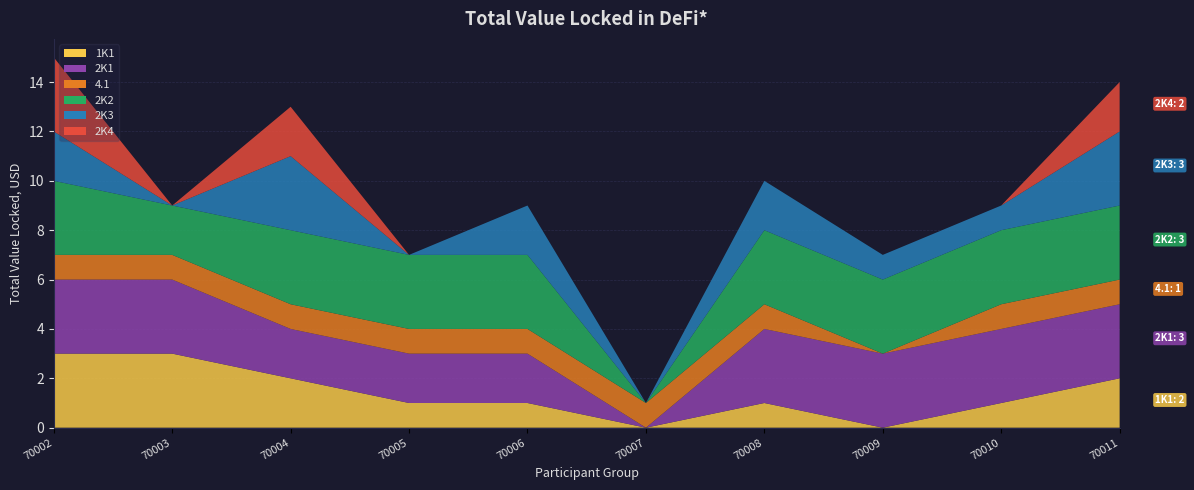

Reading right to left, what are all the values shown in this chart?

1K1: 70011=2	70010=1	70009=0	70008=1	70007=0	70006=1	70005=1	70004=2	70003=3	70002=3
2K1: 70011=3	70010=3	70009=3	70008=3	70007=0	70006=2	70005=2	70004=2	70003=3	70002=3
4.1: 70011=1	70010=1	70009=0	70008=1	70007=1	70006=1	70005=1	70004=1	70003=1	70002=1
2K2: 70011=3	70010=3	70009=3	70008=3	70007=0	70006=3	70005=3	70004=3	70003=2	70002=3
2K3: 70011=3	70010=1	70009=1	70008=2	70007=0	70006=2	70005=0	70004=3	70003=0	70002=2
2K4: 70011=2	70010=0	70009=0	70008=0	70007=0	70006=0	70005=0	70004=2	70003=0	70002=3